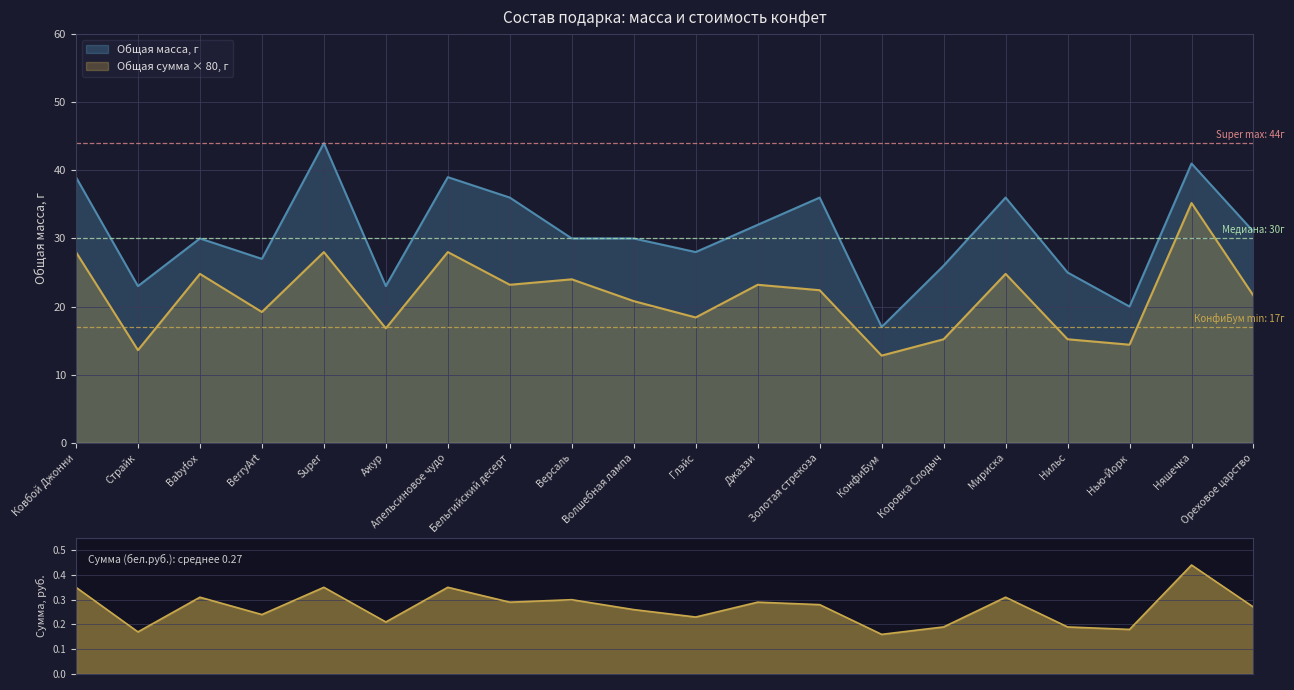

At which category does Общая сумма, бел.руб. reach its first local valley?

Страйк